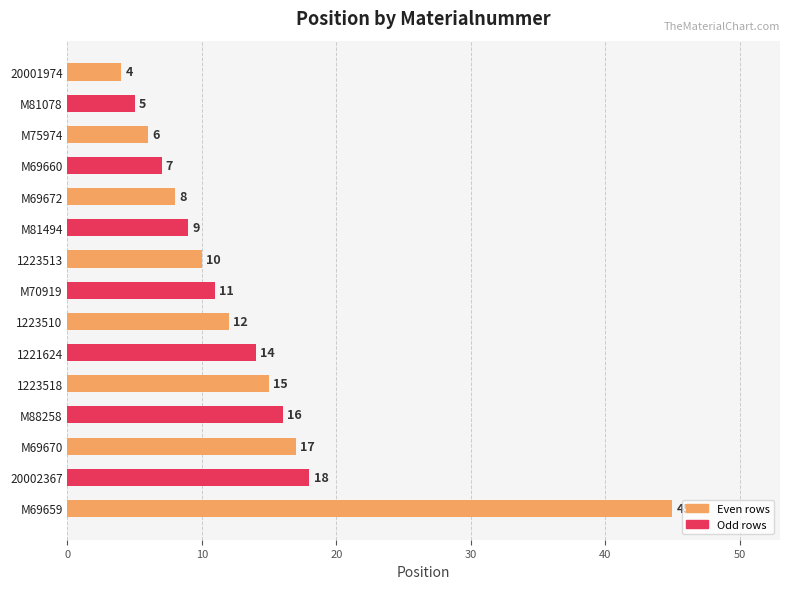

What is the average value?

13